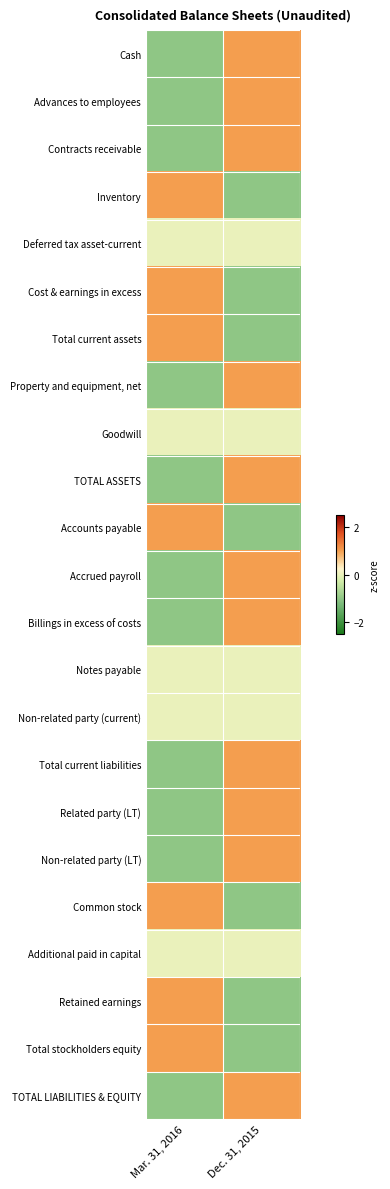

What is the total value across all series at Mar. 31, 2016?

-4